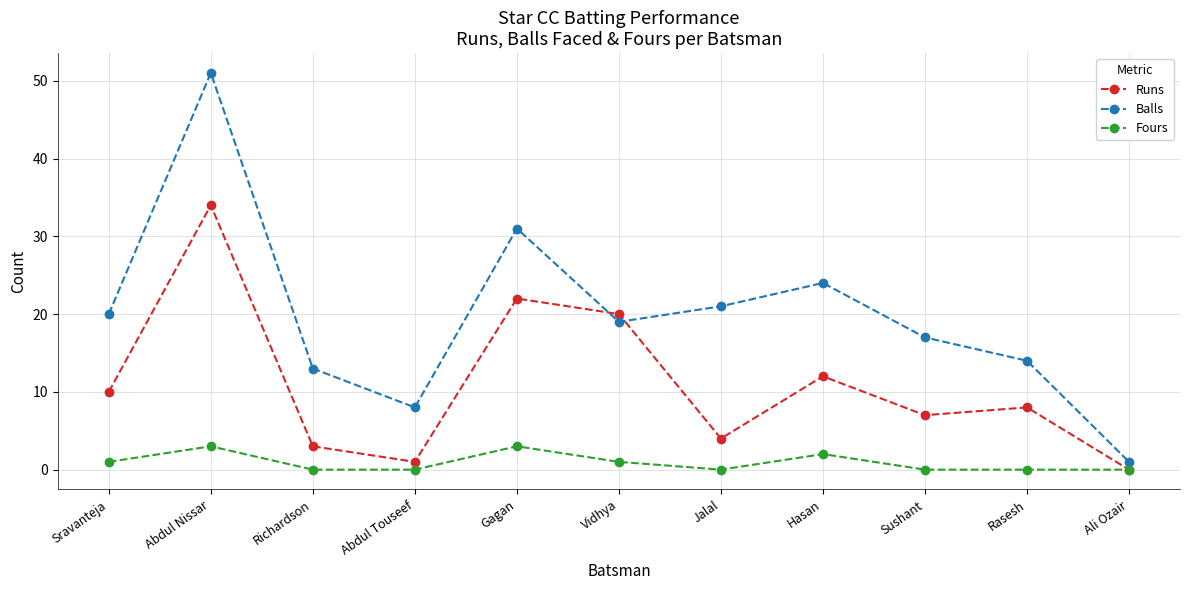

What is the sum of all Fours values?

10